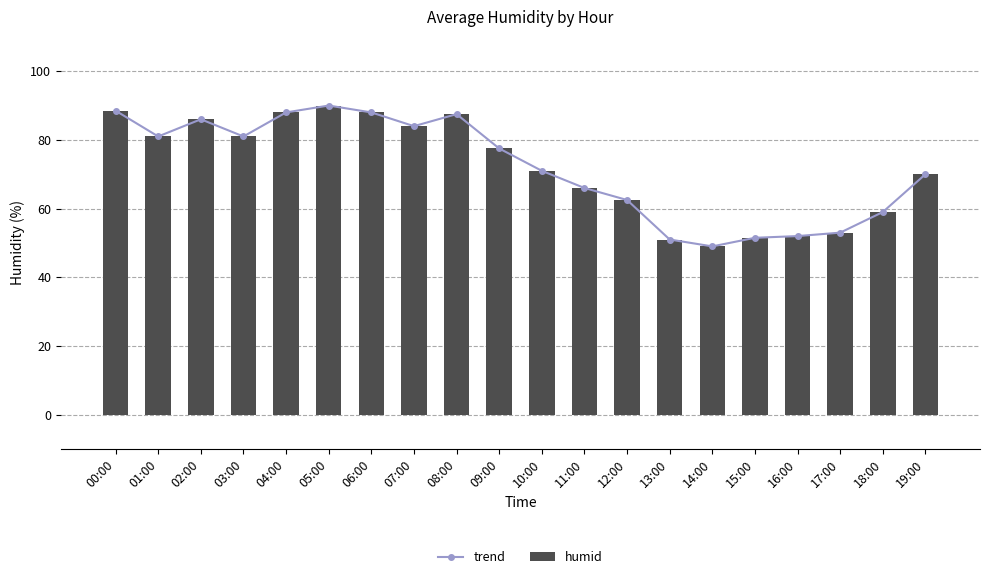

How many categories are shown in the chart?

20